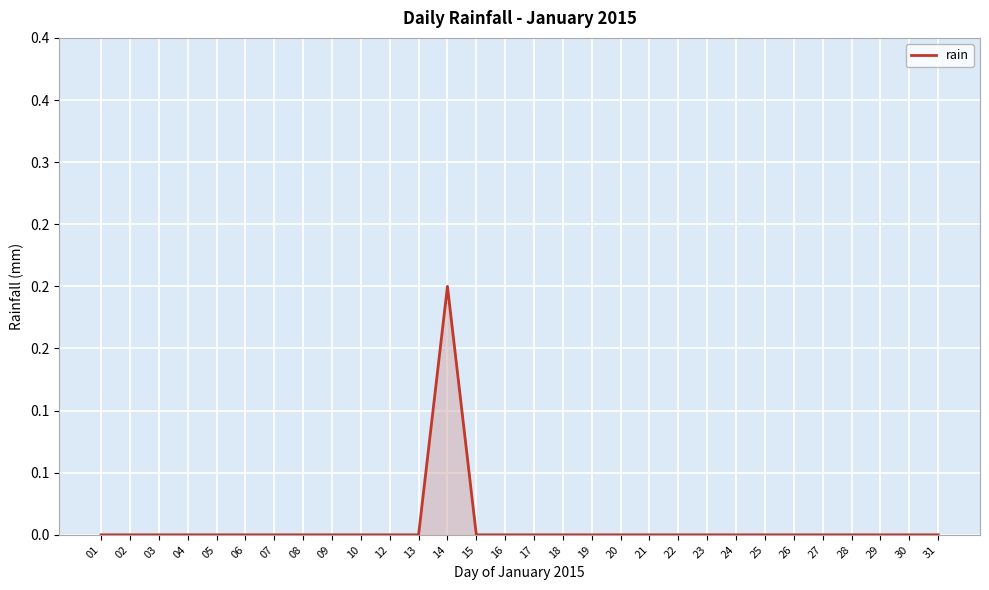

Is this an area chart (filled region under the line)?

Yes